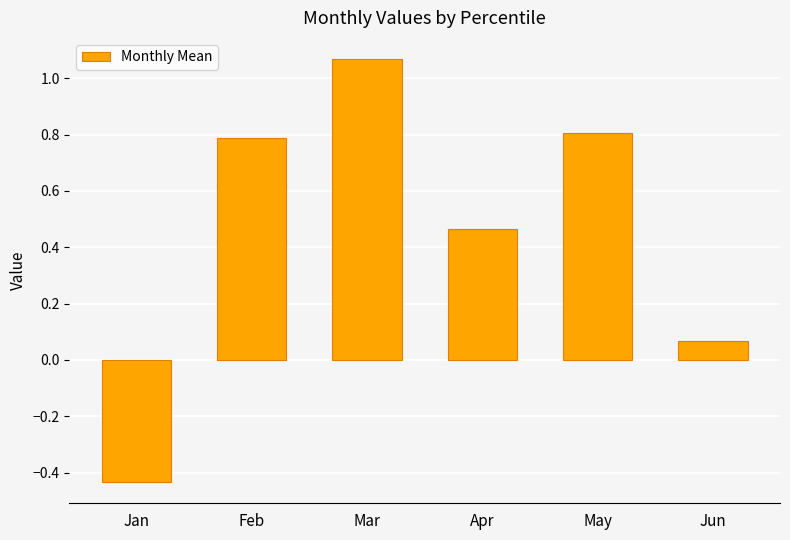

List the labels in order of value, largest first.

Mar, May, Feb, Apr, Jun, Jan